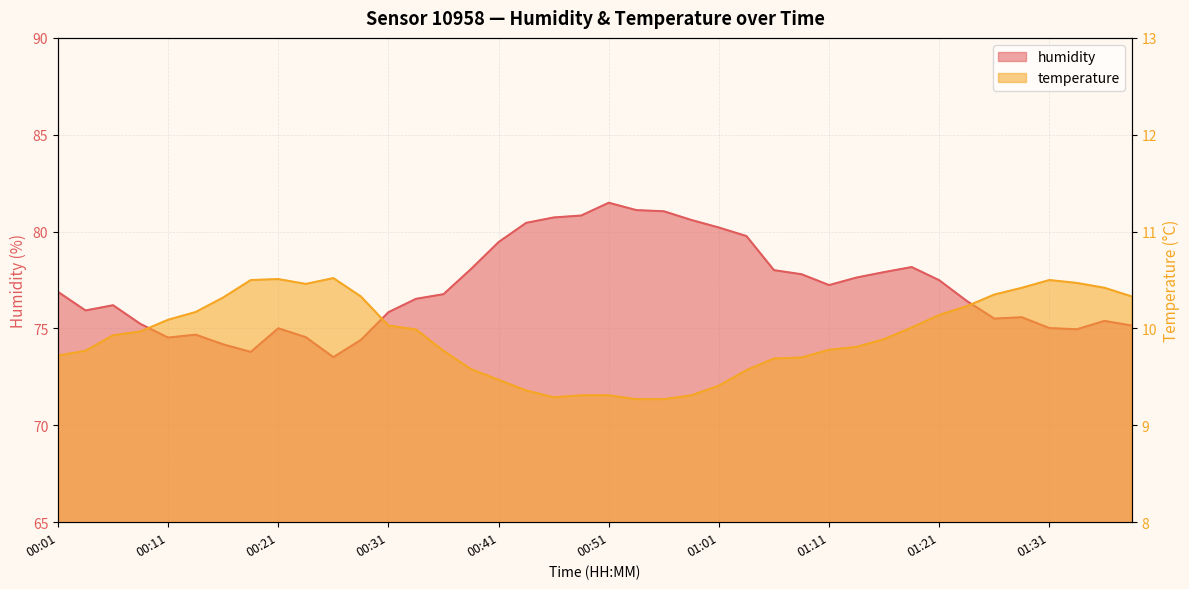

What are all the series names shown in the legend?

humidity, temperature